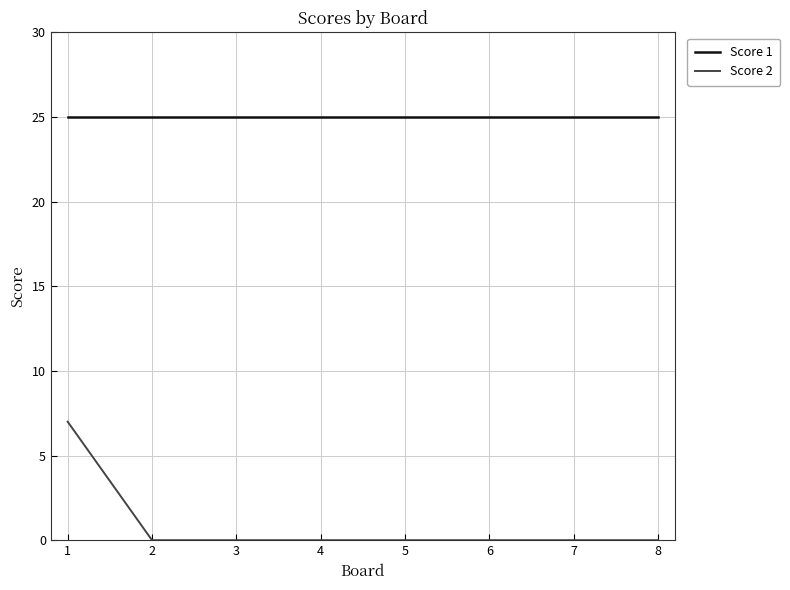

Rank the series by their maximum value, from lowest to highest.

Score 2, Score 1